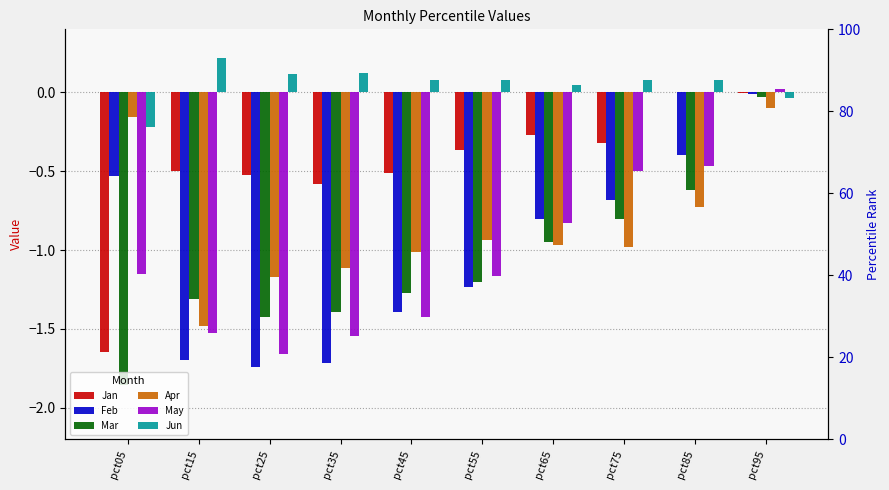

List the labels in order of Jan value, smallest first.

pct05, pct35, pct25, pct45, pct15, pct55, pct75, pct65, pct95, pct85